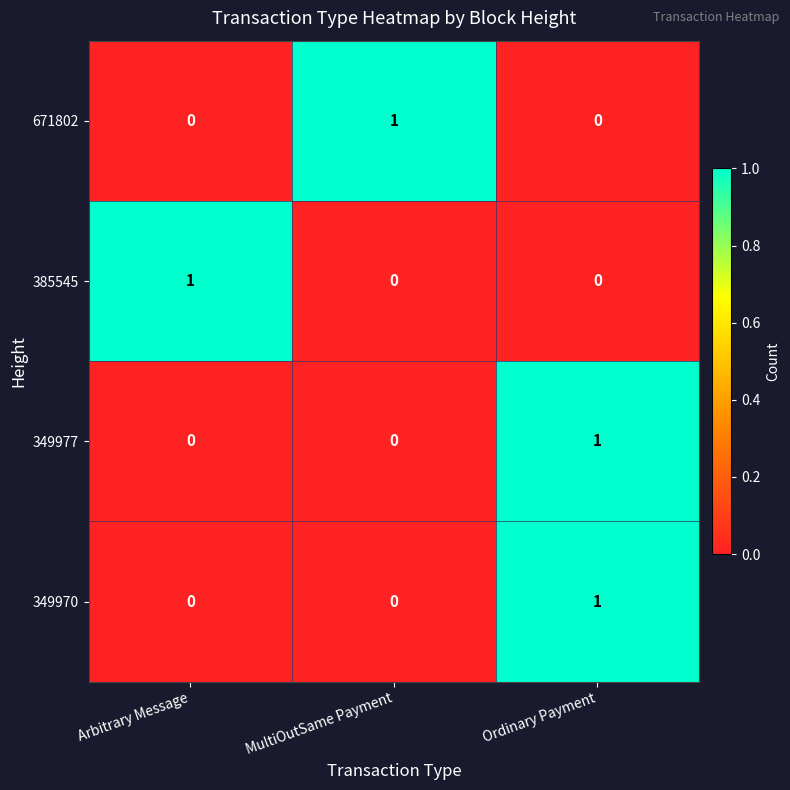

The value of 671802 at Ordinary Payment is 0. True or false?

True